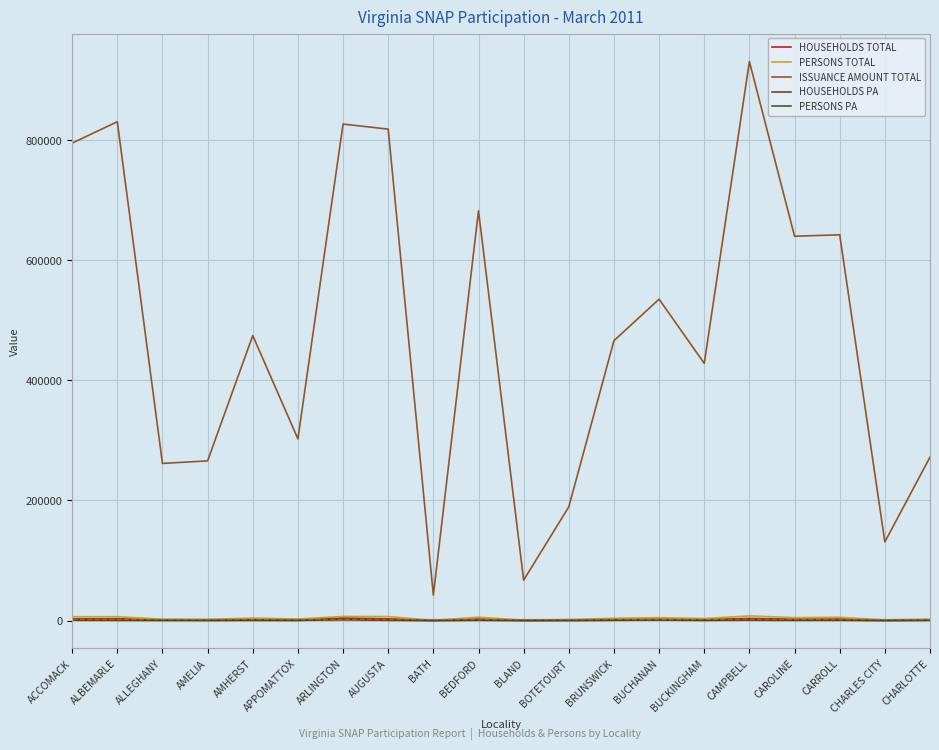

What is the sum of the PERSONS TOTAL values at CHARLOTTE and ALBEMARLE?

8696